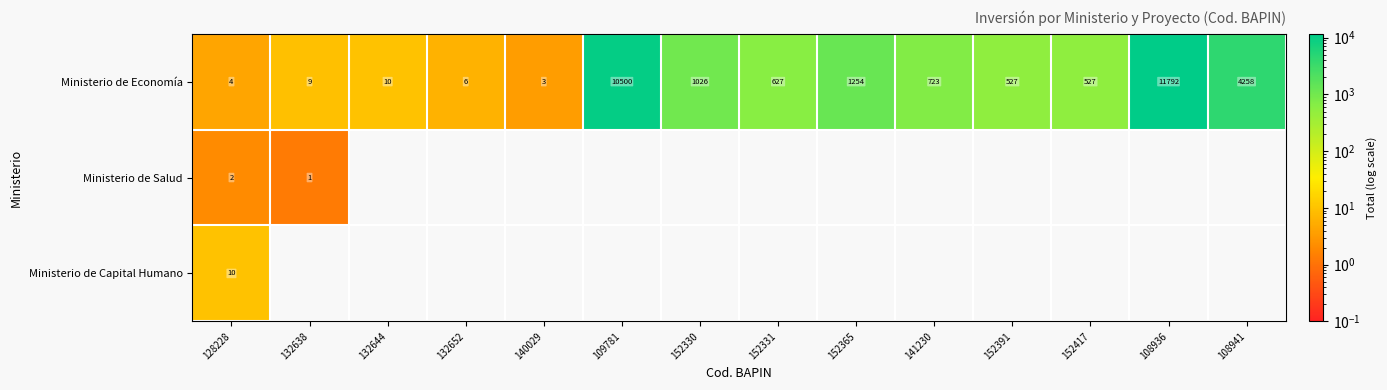

What is the difference between the maximum and minimum values in the Ministerio de Economía series?

11789